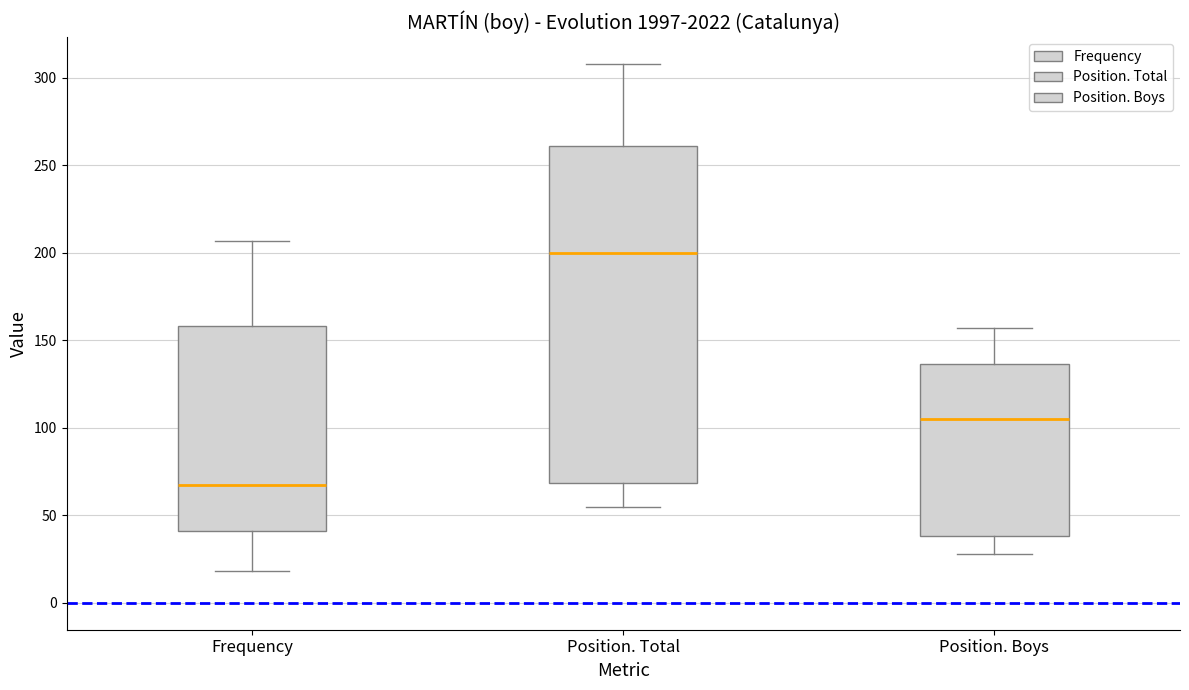

Reading left to right, read every box against the y-axis: the position of its median line, the range the box covers, and the ends of its whiskers. The values are not printed on the chart, so give them approximately, as read against the axis.

Frequency: median 70, box 40 to 160, whiskers 20 to 205
Position. Total: median 200, box 70 to 260, whiskers 55 to 310
Position. Boys: median 105, box 40 to 135, whiskers 30 to 155